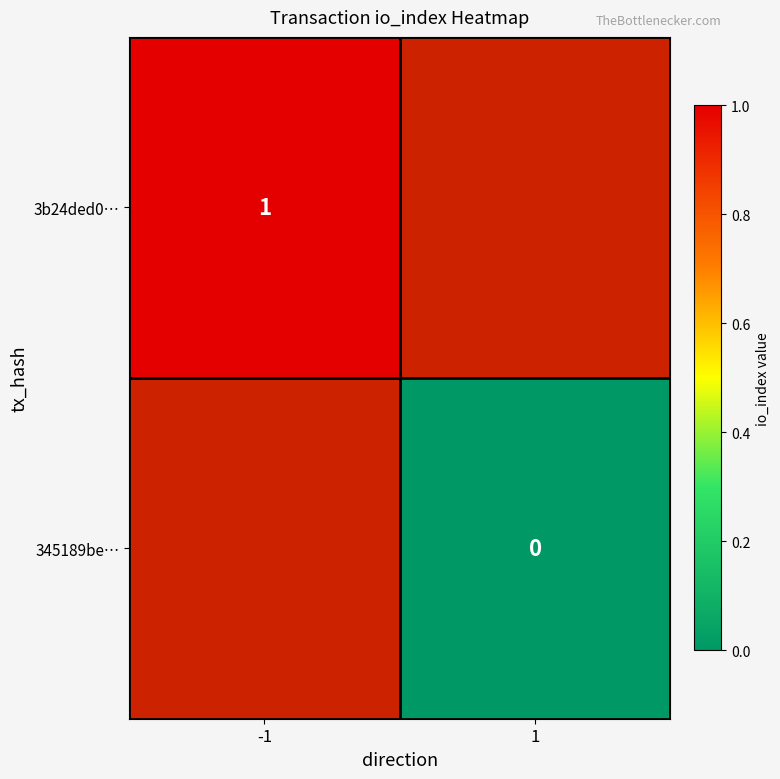

The 3b24ded0… series shows 1 at -1. True or false?

True